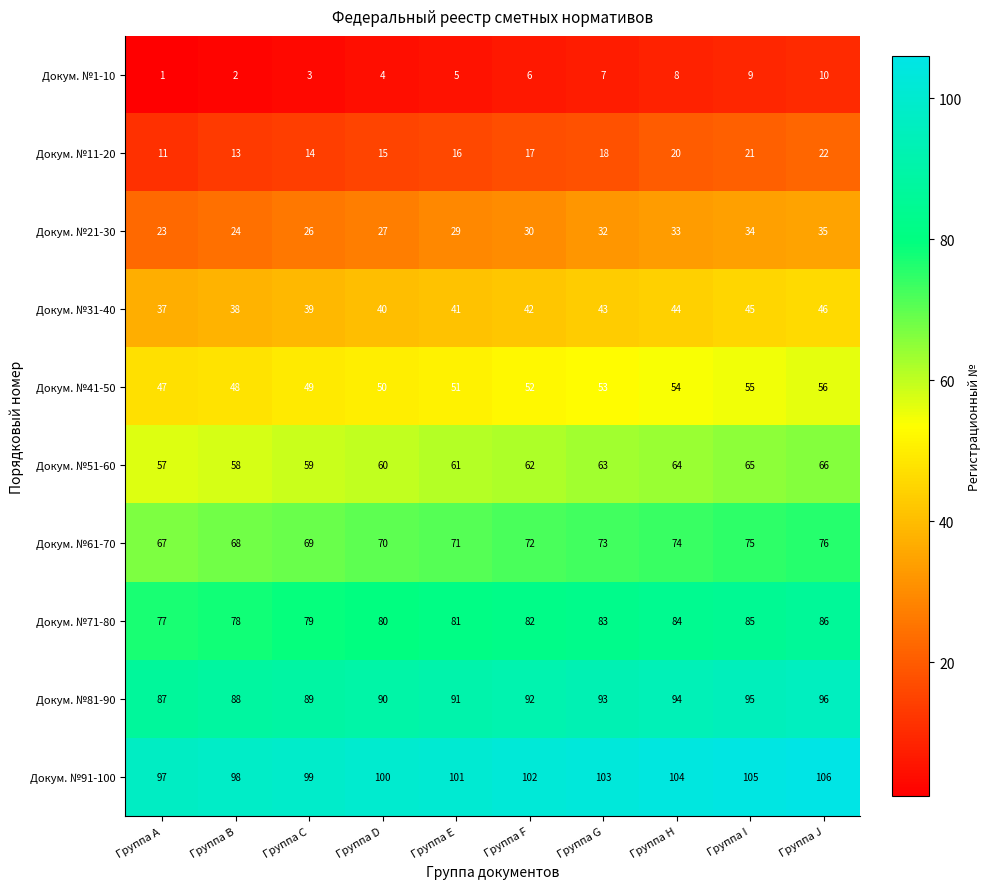

True or false: Докум. №61-70 has a value of 89 at Группа B.

False